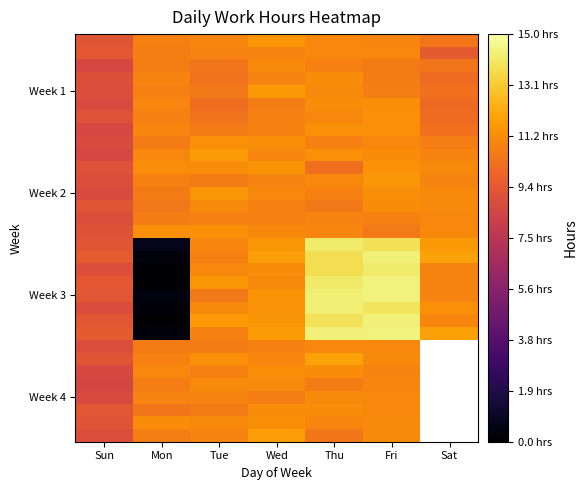

What is the difference between the highest and lowest values at Tue?

1.5